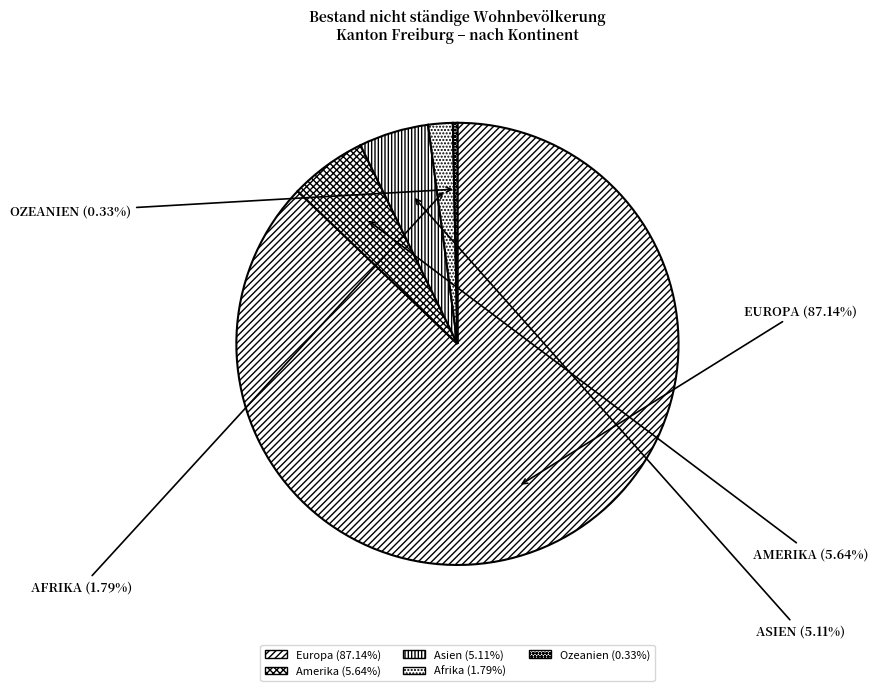

What percentage is the Europa slice, to the nearest percent?

87%